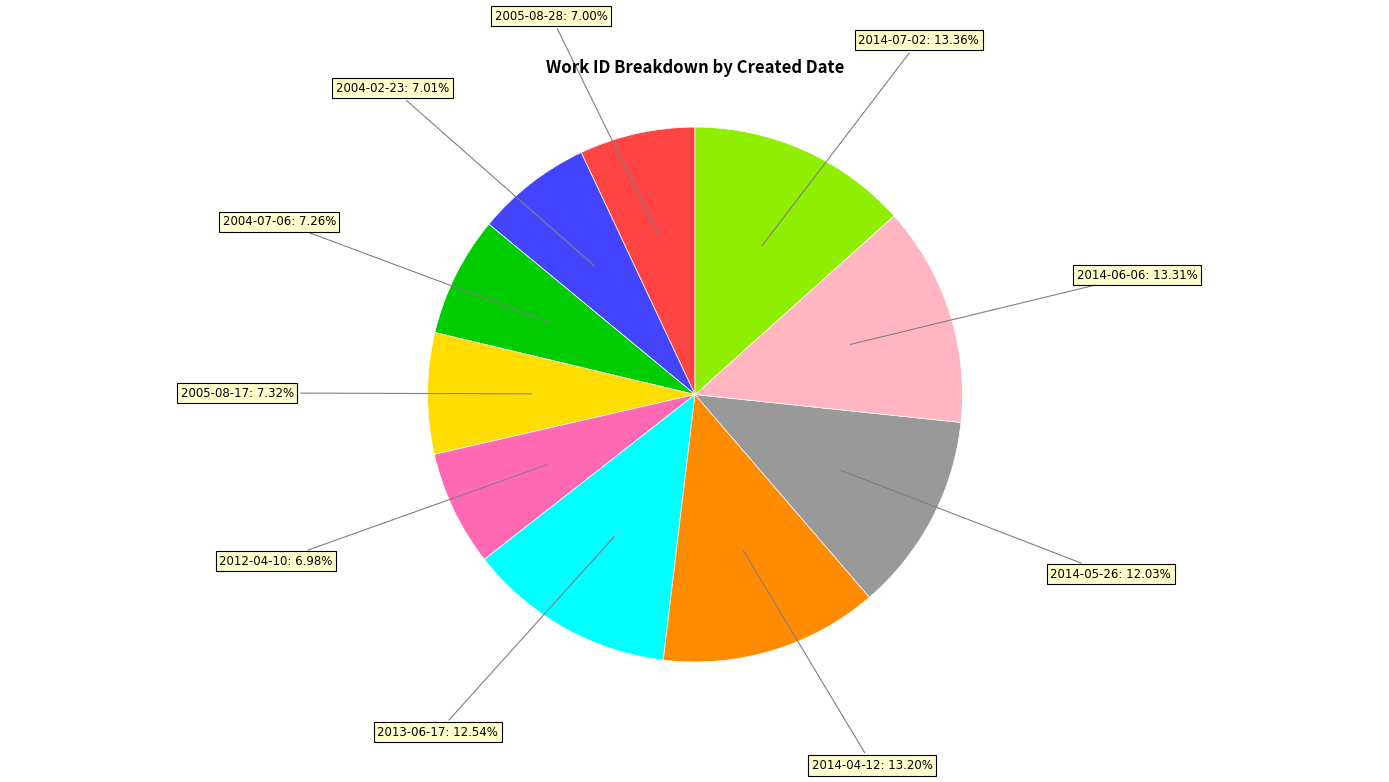

Is there any slice that represents more than half of the pie?

No